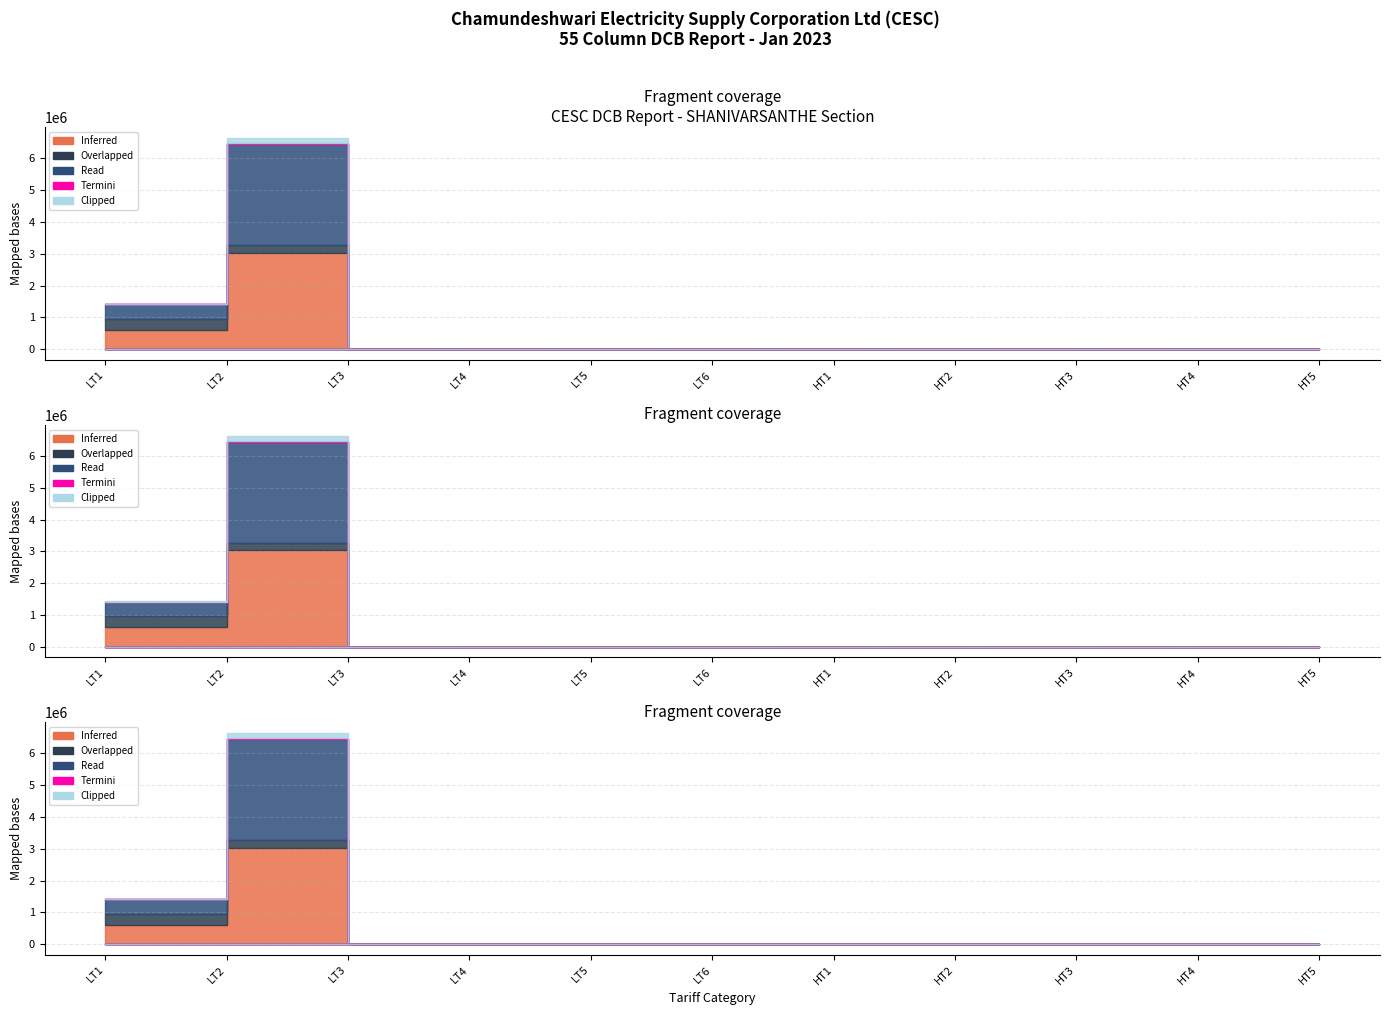

What is the difference between the maximum and minimum values in the Overlapped series?

341894.1